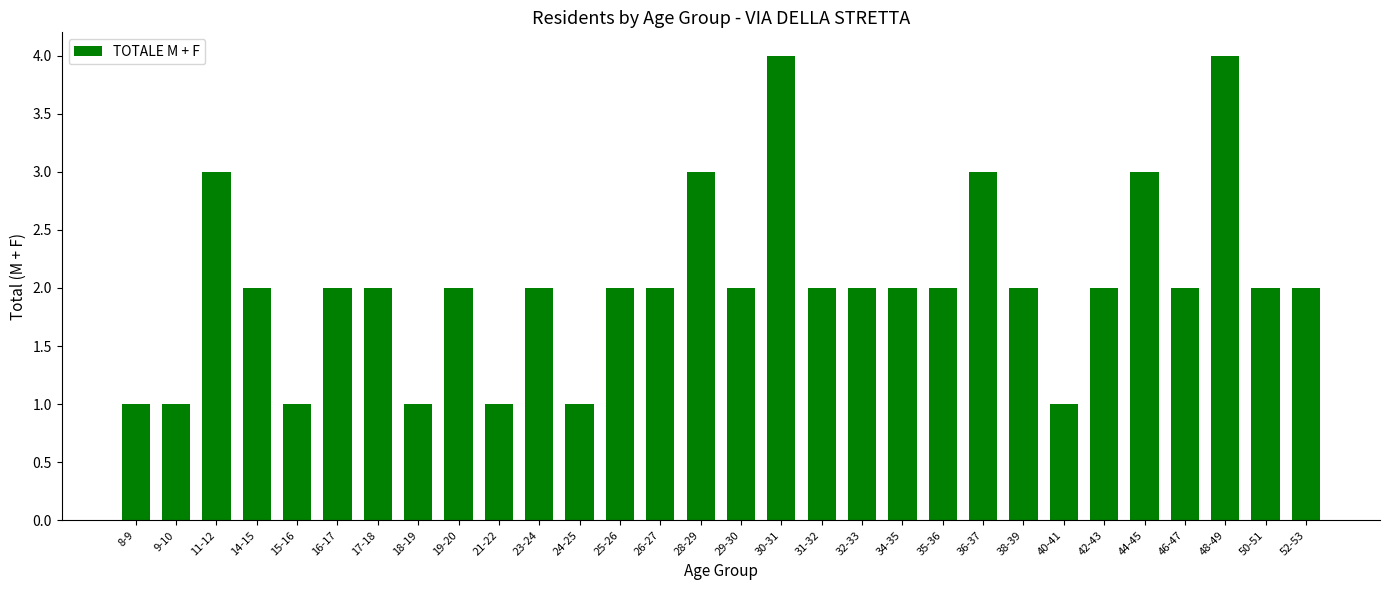

Count the number of data series in this chart.

1